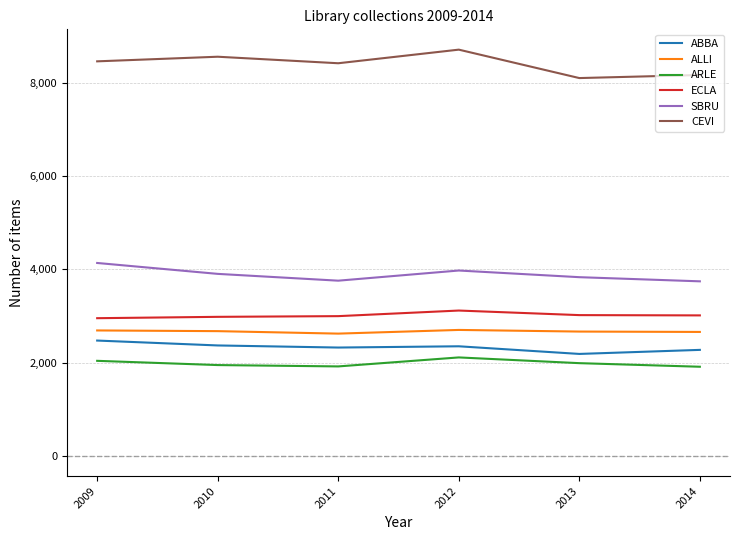

Is the value of ECLA at 2011 greater than the value of ARLE at 2013?

Yes